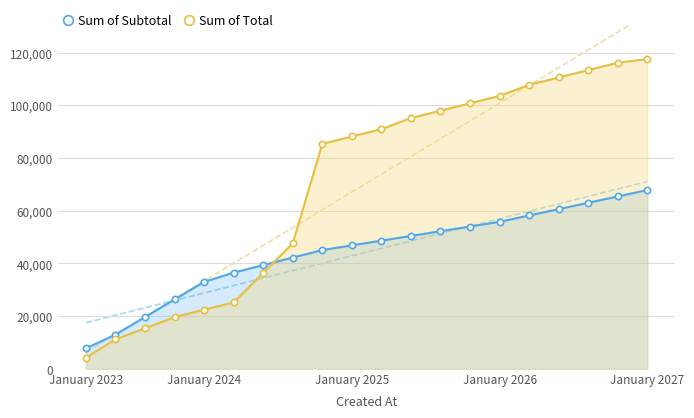

True or false: Sum of Total and Sum of Subtotal cross at least once.

True